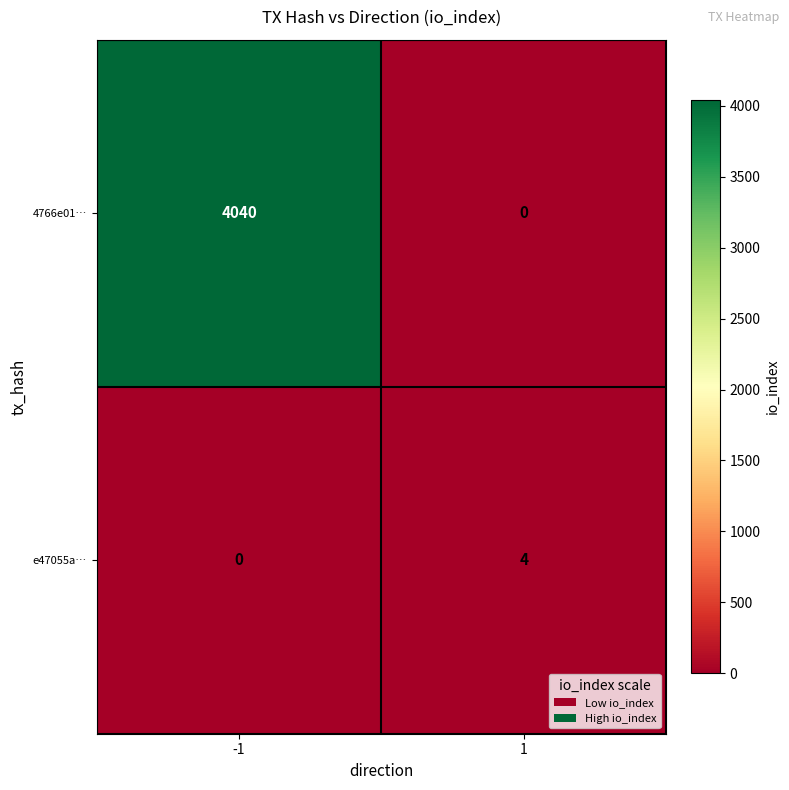

Which label corresponds to the largest value in the chart?

-1